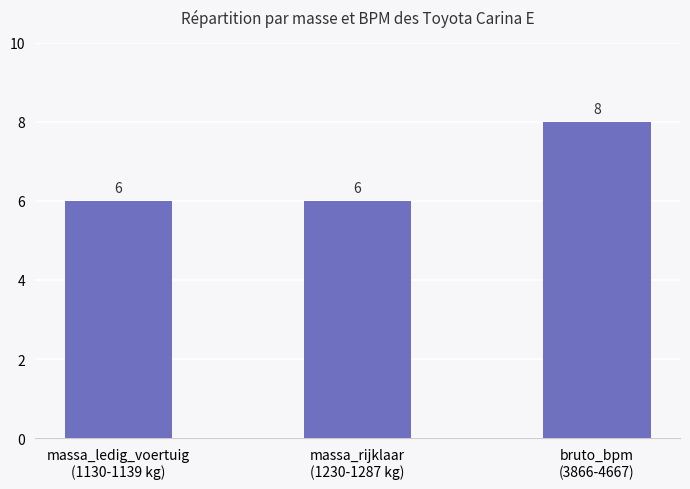

How many categories are shown in the chart?

3